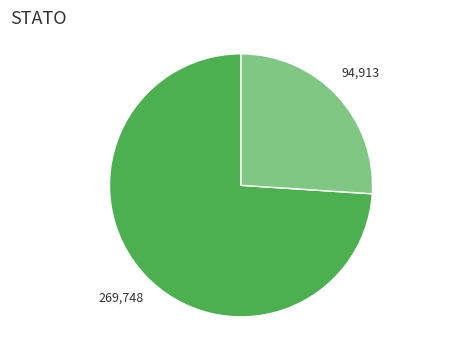

Is there a majority slice in this chart?

Yes